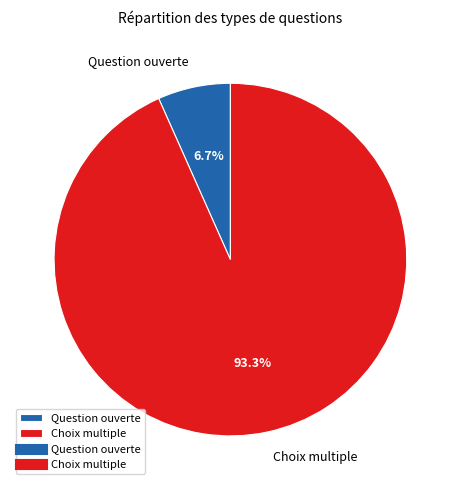

Rank the categories by value from lowest to highest.

Question ouverte, Choix multiple